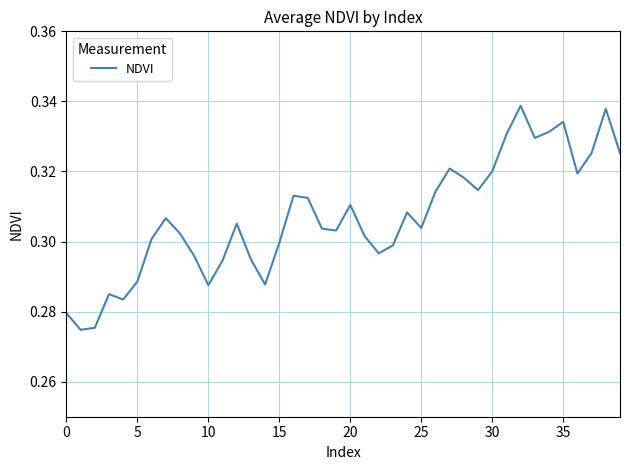

What is the label of the 38th point from the left?

37